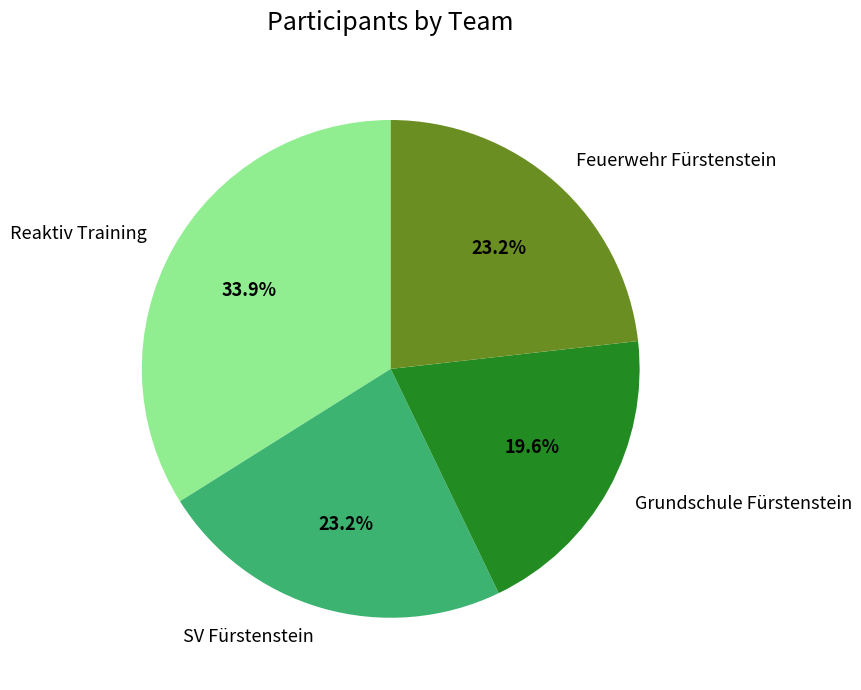

Combined, what portion of the pie is Reaktiv Training and Grundschule Fürstenstein?

53.6%